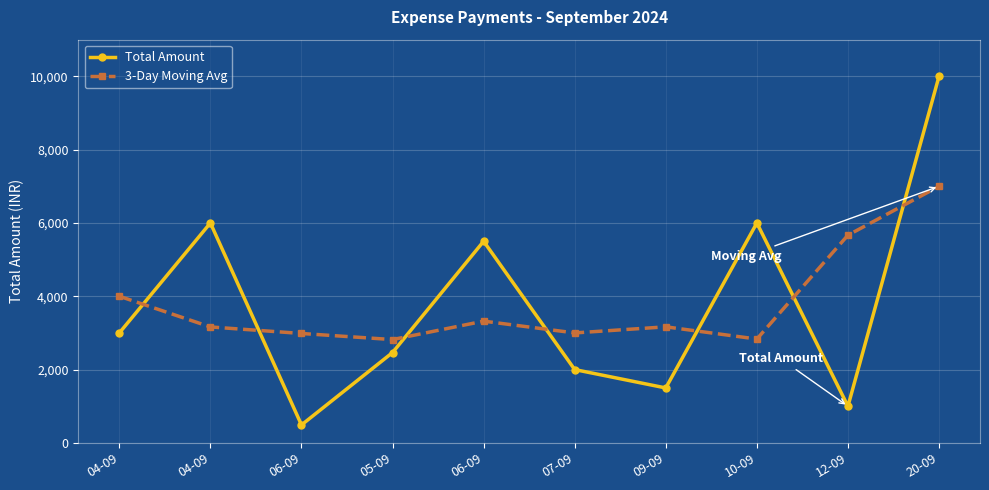

The 3-Day Moving Avg series shows 2985.0 at 06-09. True or false?

True